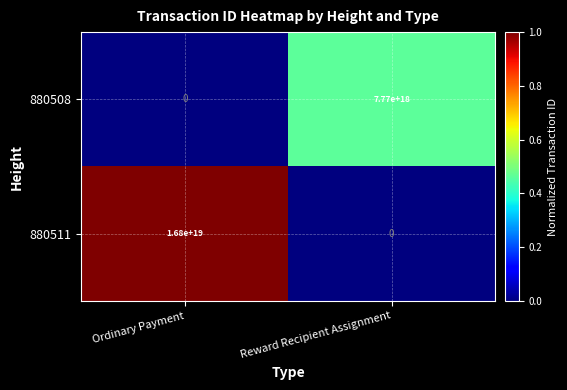

List the series in order of their overall mean, lowest first.

880508, 880511